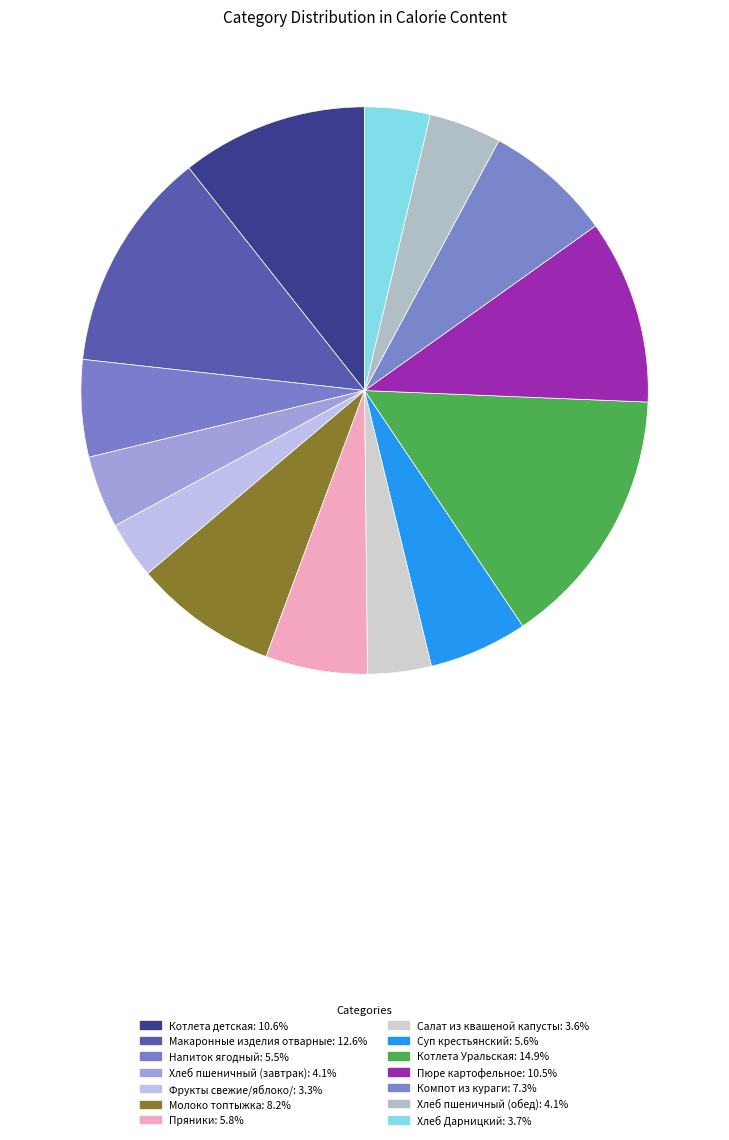

To the nearest percent, what is the average slice percentage?

7%